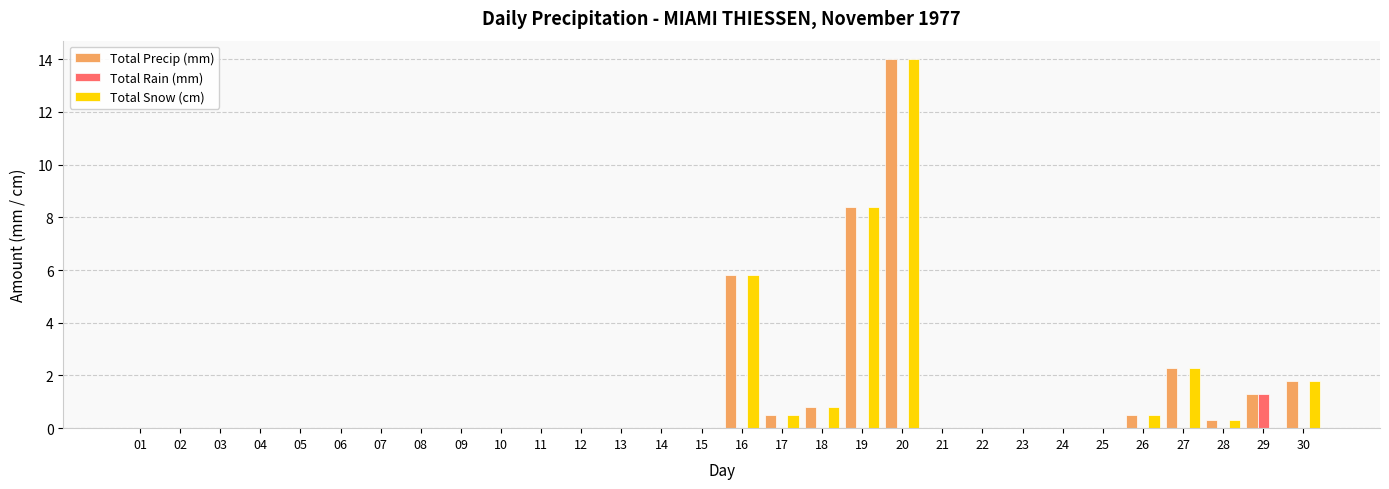

Reading right to left, what are all the values shown in this chart?

Total Precip (mm): 1.8	1.3	0.3	2.3	0.5	0.0	0.0	0.0	0.0	0.0	14.0	8.4	0.8	0.5	5.8	0.0	0.0	0.0	0.0	0.0	0.0	0.0	0.0	0.0	0.0	0.0	0.0	0.0	0.0	0.0
Total Rain (mm): 0.0	1.3	0.0	0.0	0.0	0.0	0.0	0.0	0.0	0.0	0.0	0.0	0.0	0.0	0.0	0.0	0.0	0.0	0.0	0.0	0.0	0.0	0.0	0.0	0.0	0.0	0.0	0.0	0.0	0.0
Total Snow (cm): 1.8	0.0	0.3	2.3	0.5	0.0	0.0	0.0	0.0	0.0	14.0	8.4	0.8	0.5	5.8	0.0	0.0	0.0	0.0	0.0	0.0	0.0	0.0	0.0	0.0	0.0	0.0	0.0	0.0	0.0